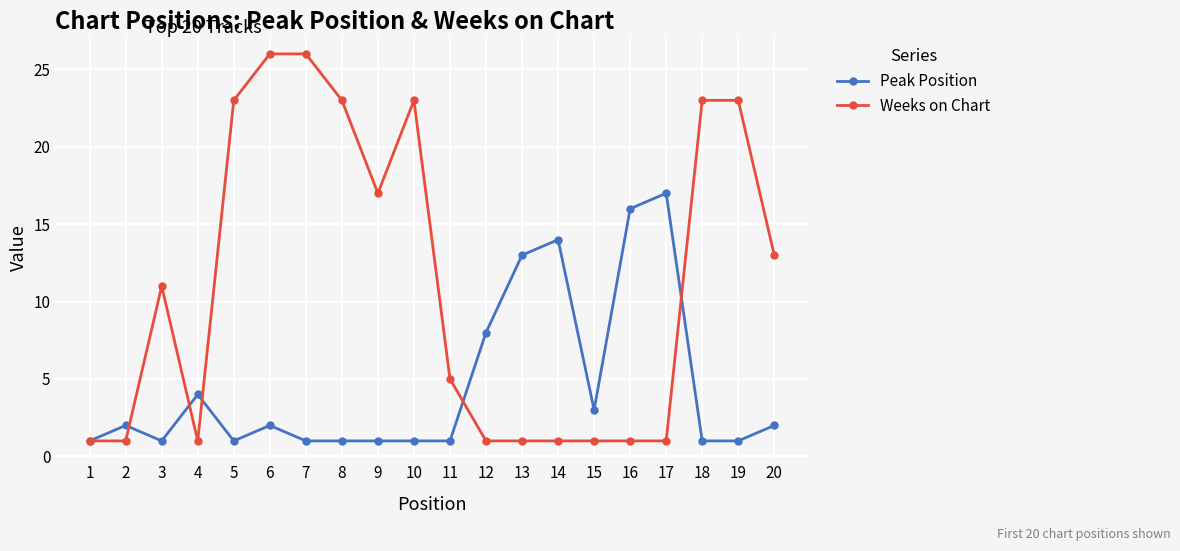

Rank the series by their maximum value, from highest to lowest.

Weeks on Chart, Peak Position